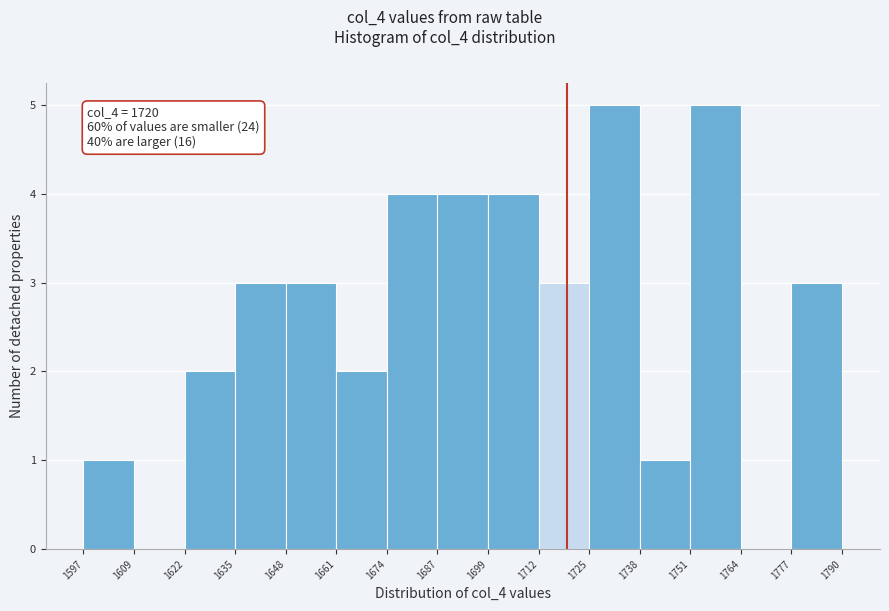

Reading left to right, transcribe this chart: for each bar, give the range it covers on the x-axis and its height. The values are not printed on the chart, so give them approximately, as read against the axis.

1597 to 1609: 1
1609 to 1622: 0
1622 to 1635: 2
1635 to 1648: 3
1648 to 1661: 3
1661 to 1674: 2
1674 to 1687: 4
1687 to 1699: 4
1699 to 1712: 4
1712 to 1725: 3
1725 to 1738: 5
1738 to 1751: 1
1751 to 1764: 5
1764 to 1777: 0
1777 to 1790: 3